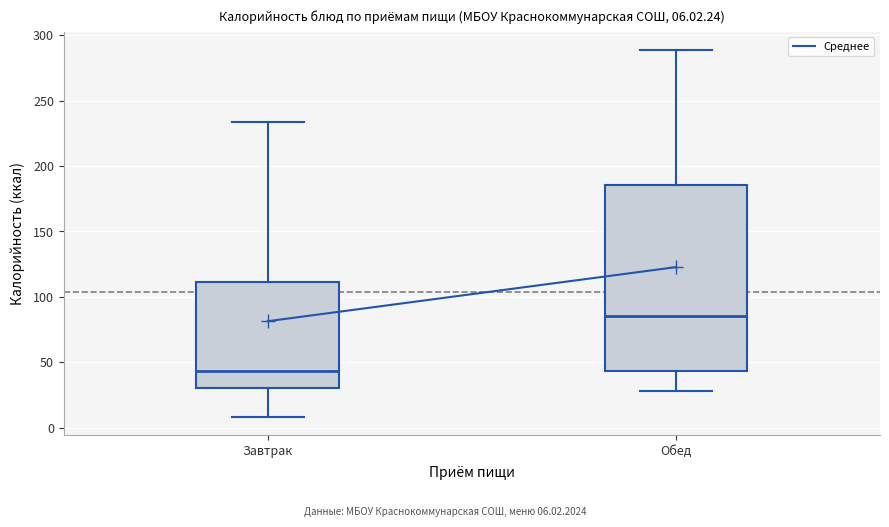

Comparing the boxes themselves (not the whiskers), which one is the tallest?

Обед